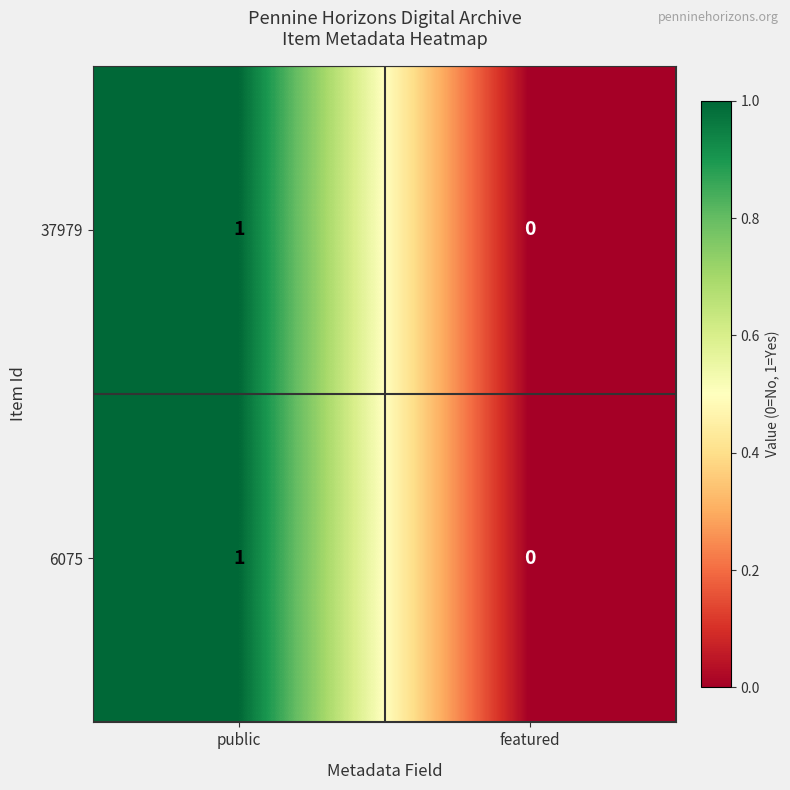

At which label is 6075 closest to 0?

featured